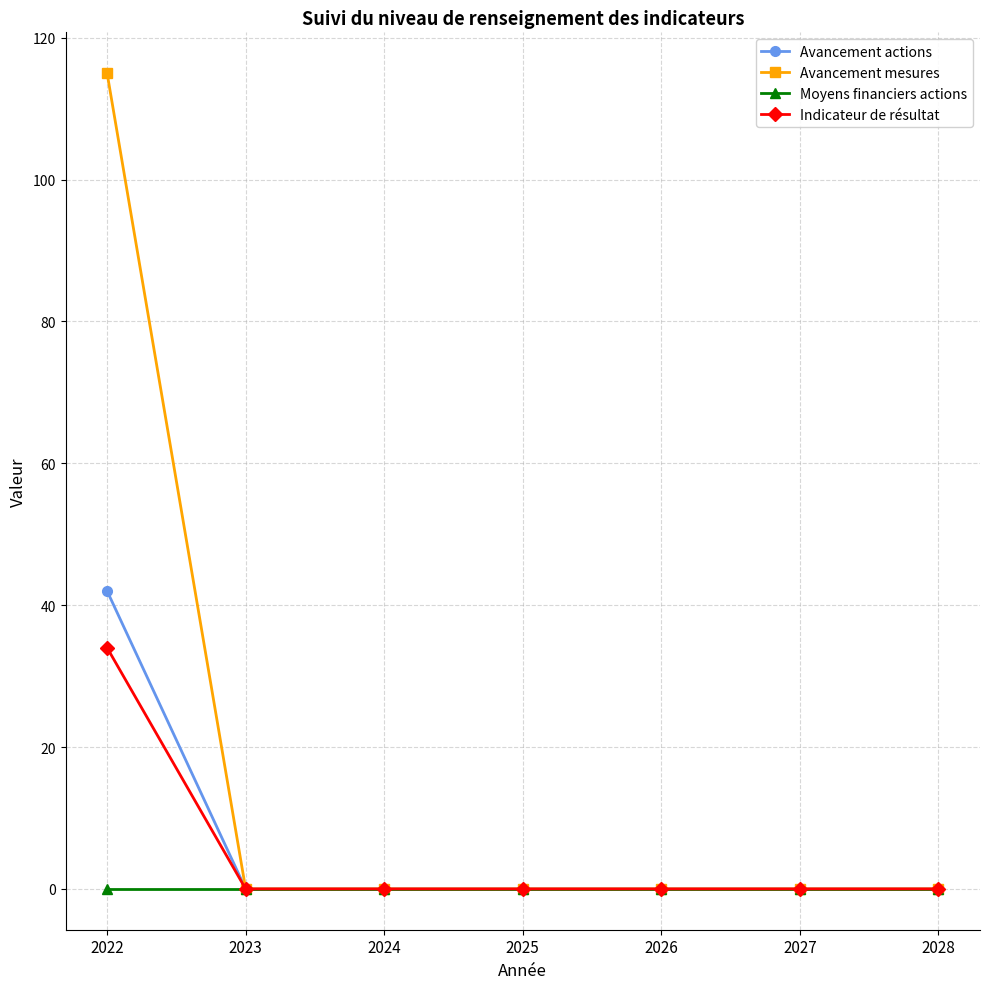

How many series are shown in this chart?

4